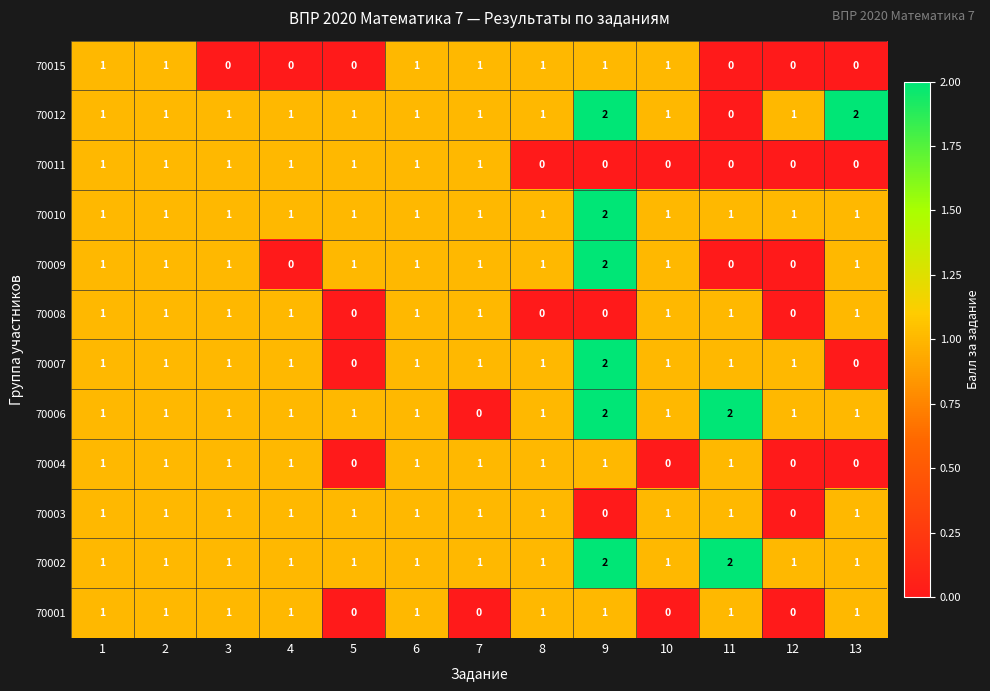

What is the total value across all series at 11?

10